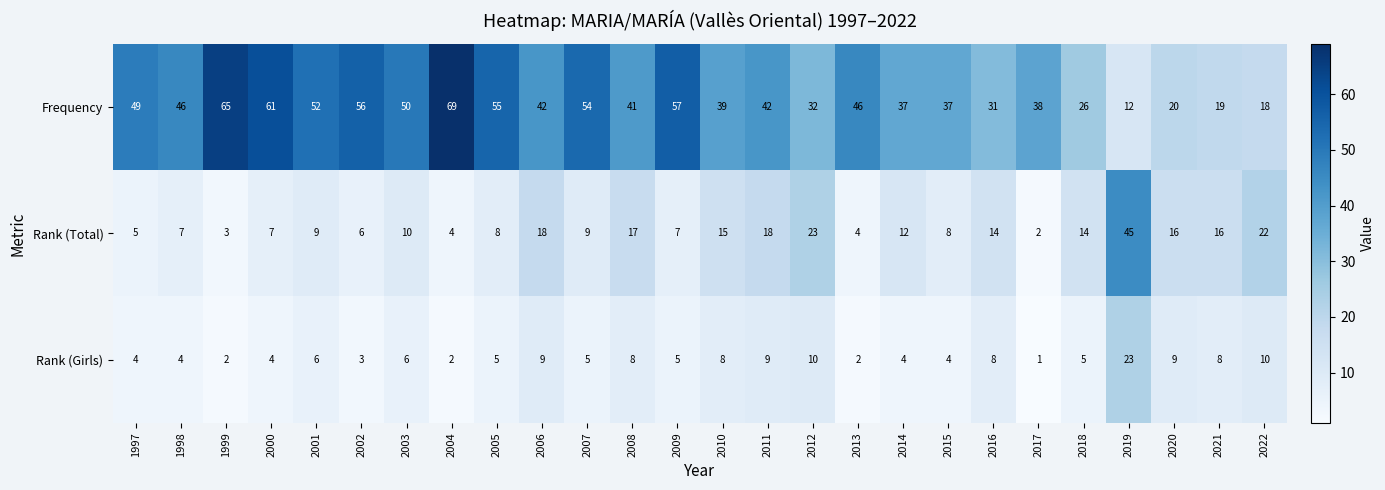

What is the sum of the Rank (Girls) values at 2002 and 2006?

12